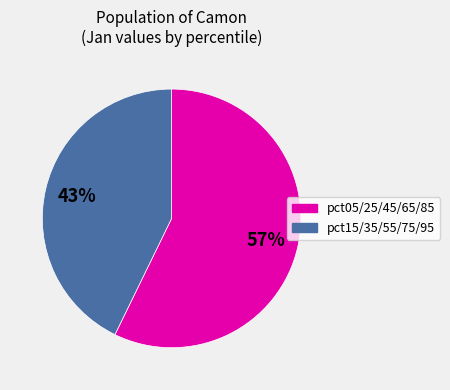

To the nearest percent, what is the difference between the largest and smallest slice percentages?

14%